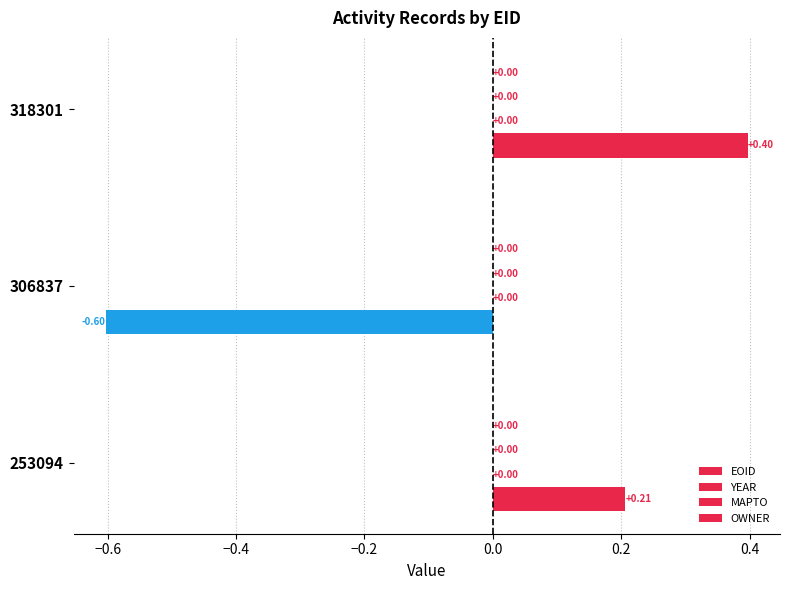

How many bars are there in total?

3